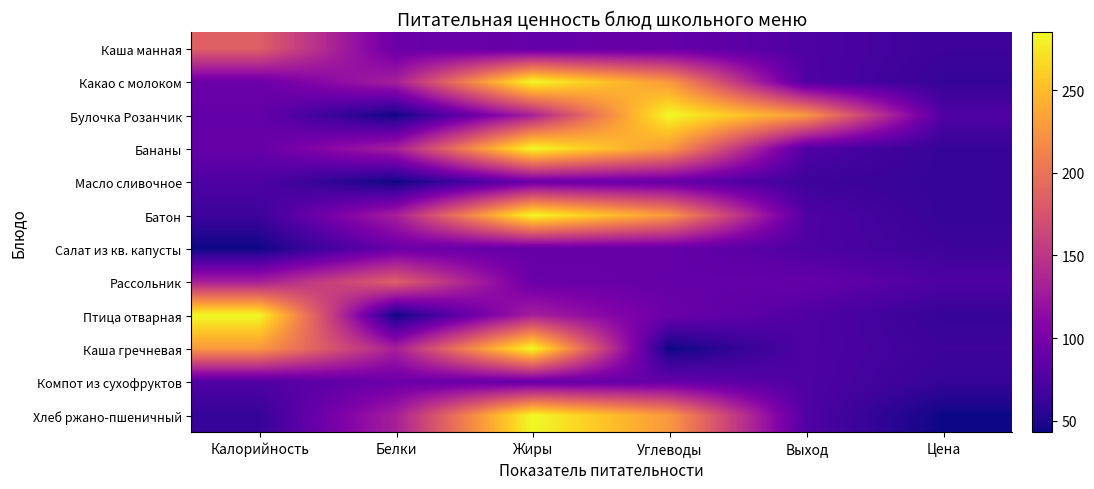

Reading left to right, extract all data points from this chart.

Каша манная: Калорийность=185	Белки=92	Жиры=88	Углеводы=89	Выход=75	Цена=65
Какао с молоком: Калорийность=92	Белки=131	Жиры=285	Углеводы=227	Выход=76	Цена=61
Булочка Розанчик: Калорийность=88	Белки=43	Жиры=131	Углеводы=285	Выход=227	Цена=76
Бананы: Калорийность=89	Белки=131	Жиры=285	Углеводы=227	Выход=76	Цена=61
Масло сливочное: Калорийность=75	Белки=43	Жиры=92	Углеводы=88	Выход=65	Цена=61
Батон: Калорийность=65	Белки=131	Жиры=285	Углеводы=227	Выход=76	Цена=61
Салат из кв. капусты: Калорийность=43	Белки=92	Жиры=88	Углеводы=89	Выход=75	Цена=65
Рассольник: Калорийность=131	Белки=185	Жиры=92	Углеводы=88	Выход=89	Цена=75
Птица отварная: Калорийность=285	Белки=43	Жиры=131	Углеводы=92	Выход=76	Цена=61
Каша гречневая: Калорийность=227	Белки=131	Жиры=285	Углеводы=43	Выход=75	Цена=65
Компот из сухофруктов: Калорийность=76	Белки=92	Жиры=88	Углеводы=89	Выход=75	Цена=61
Хлеб ржано-пшеничный: Калорийность=61	Белки=131	Жиры=285	Углеводы=227	Выход=76	Цена=43